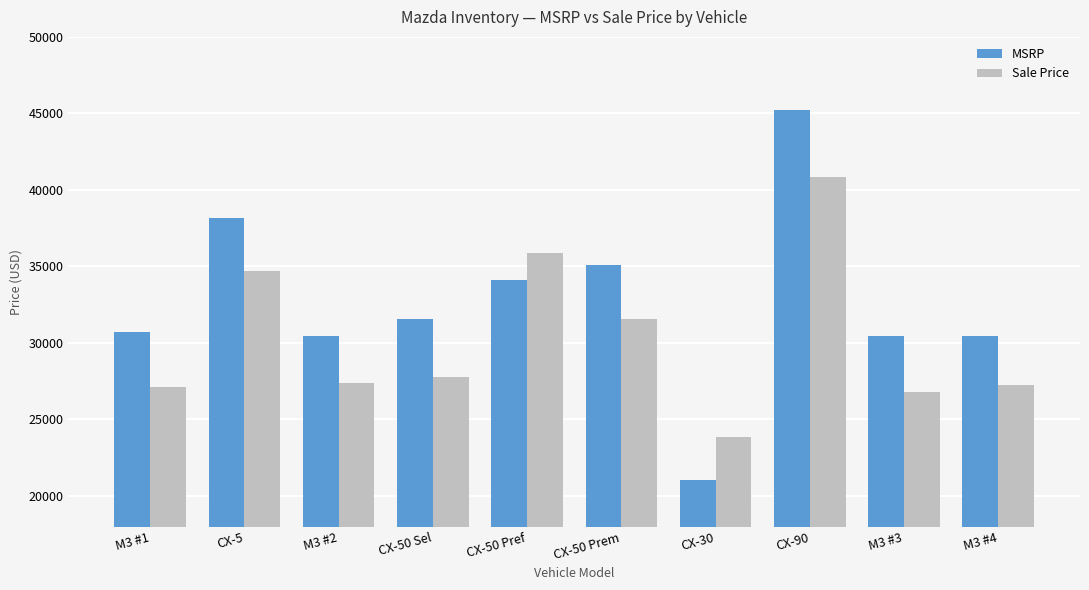

What is the difference between the highest and lowest values at M3 #1?

3559